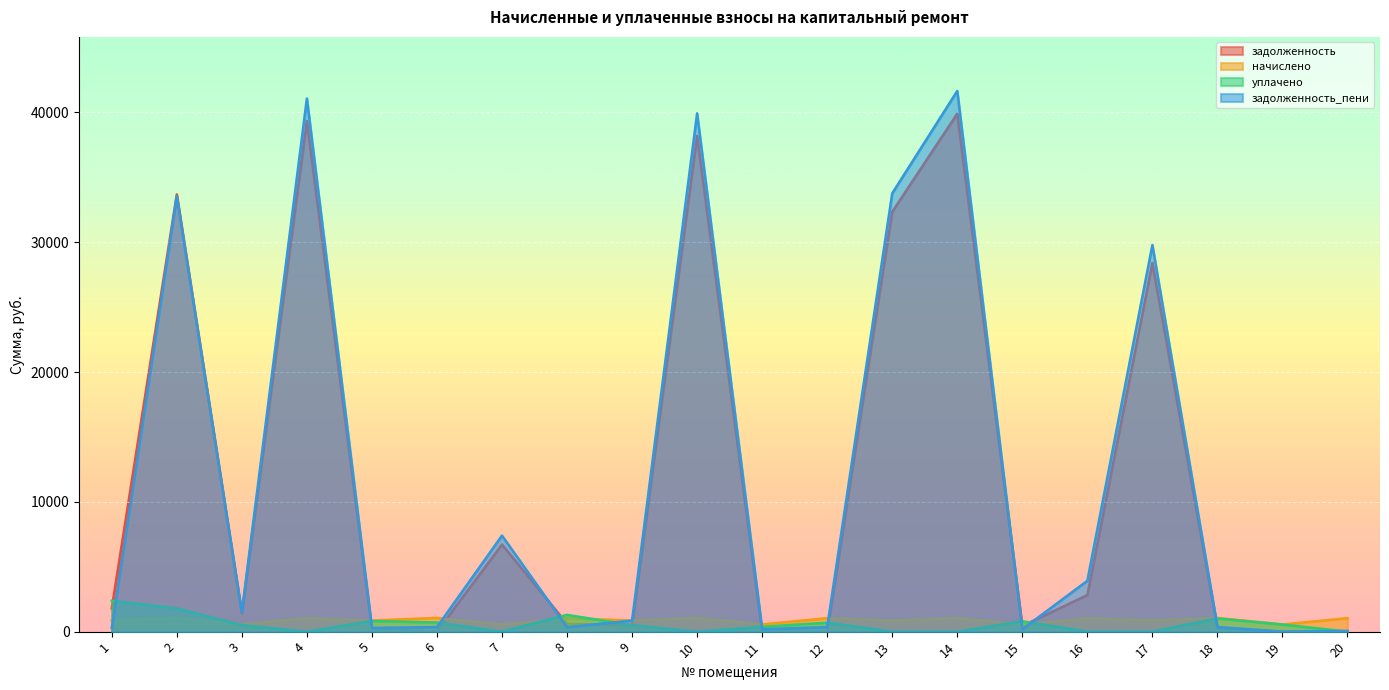

What is the maximum value shown in the chart?

41656.4